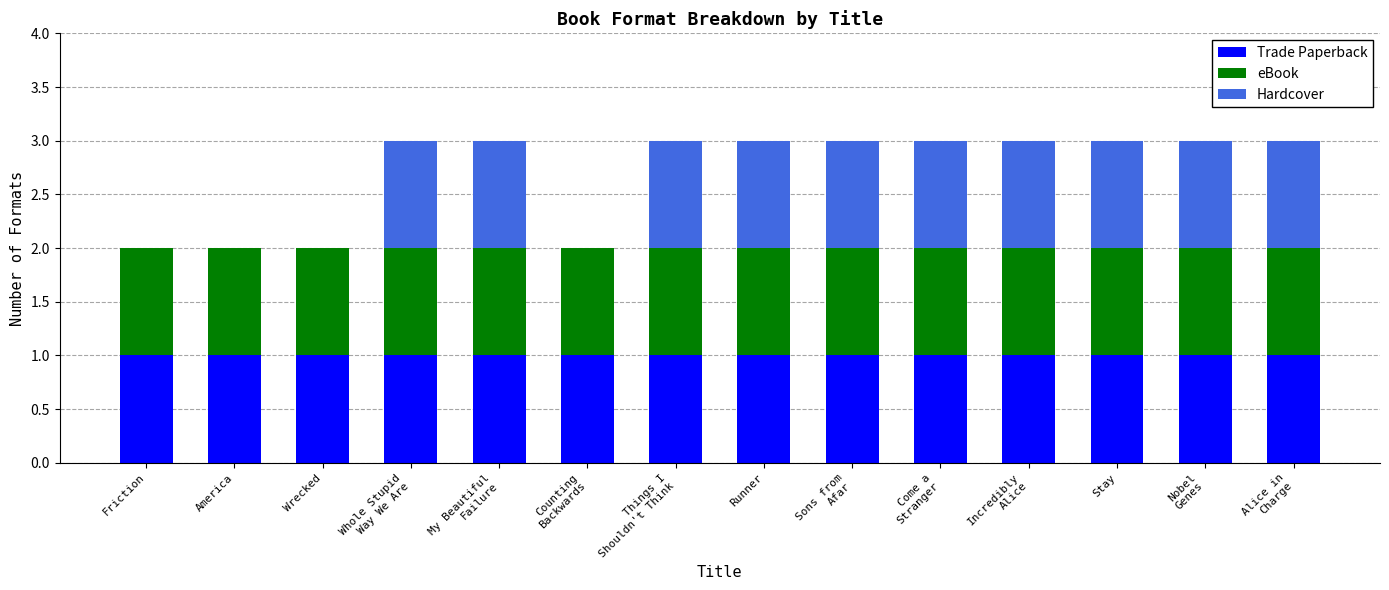

How many distinct data groups are displayed?

3